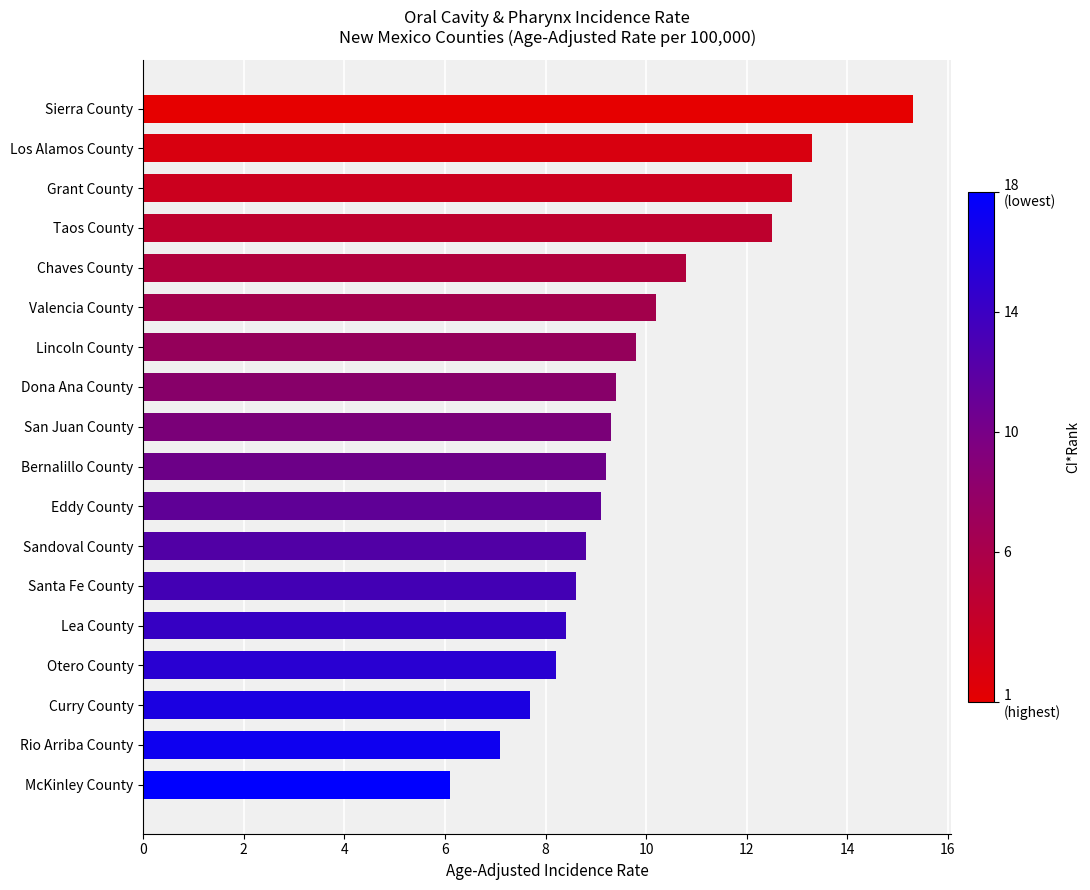

Read the value at Otero County.

8.2